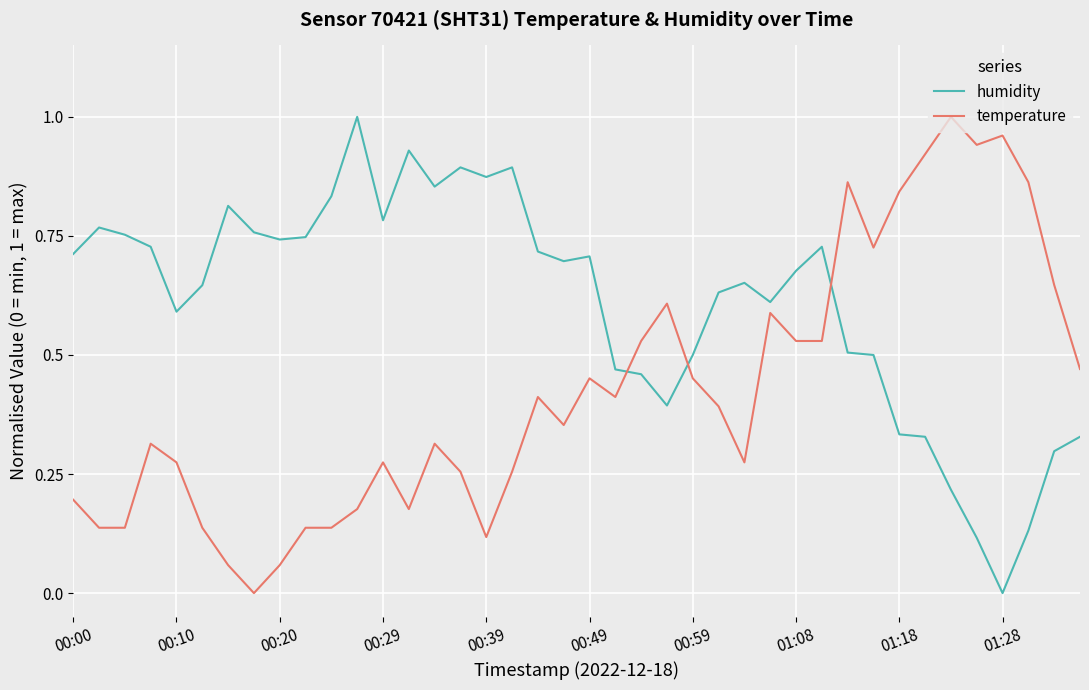

List the series in order of their overall mean, lowest first.

temperature, humidity